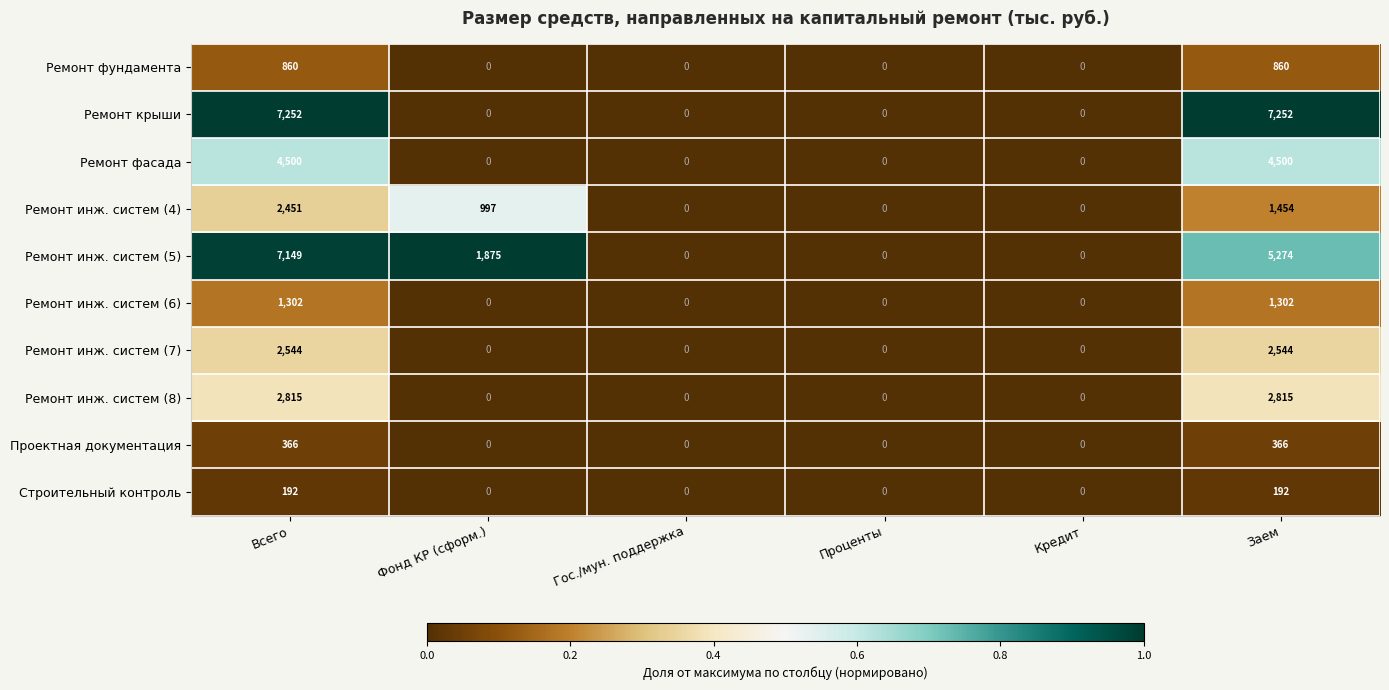

What is the total value across all series at Заем?

26559